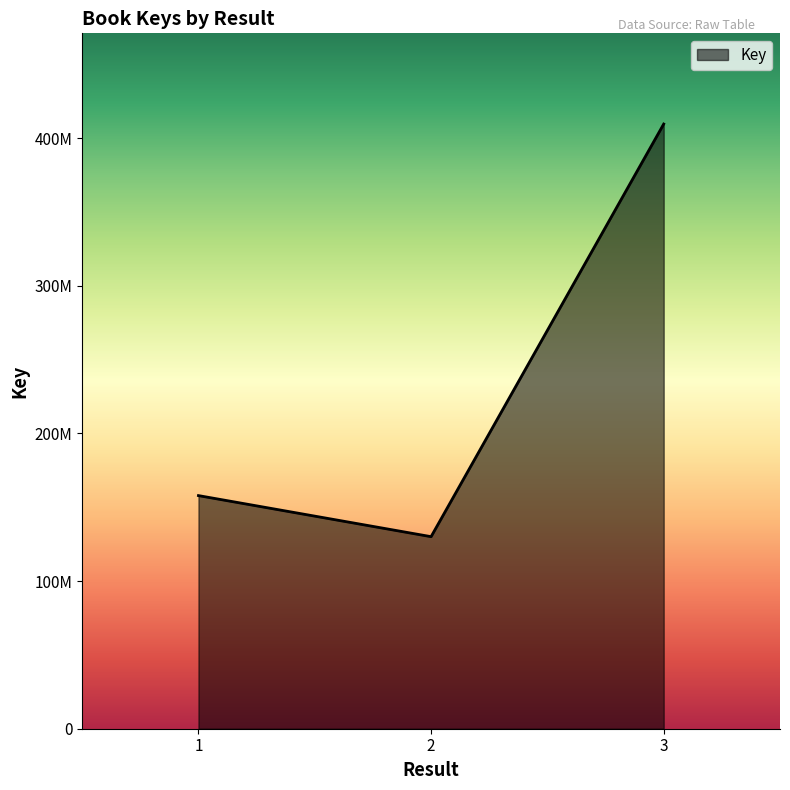

Does the chart have visible grid lines?

No